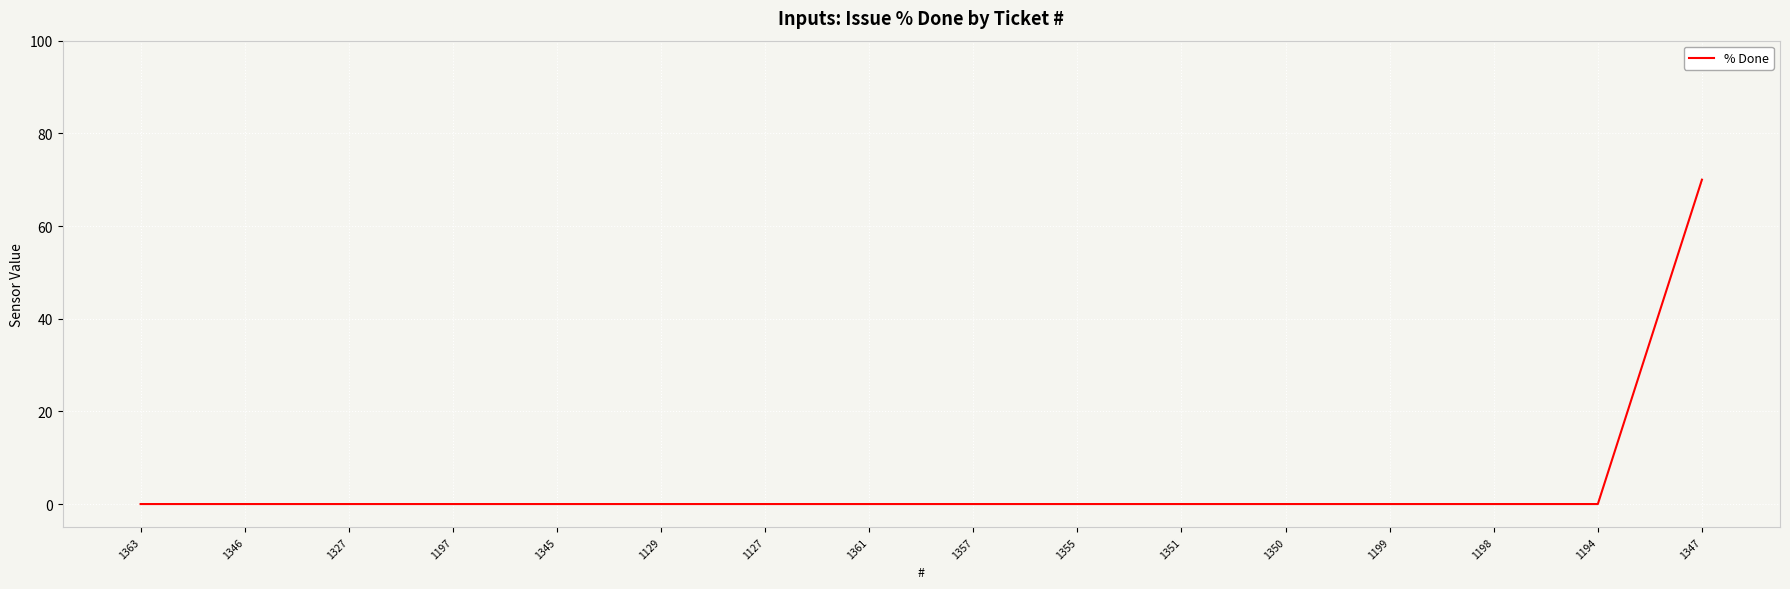

Reading left to right, what are all the values shown in this chart?

0	0	0	0	0	0	0	0	0	0	0	0	0	0	0	70